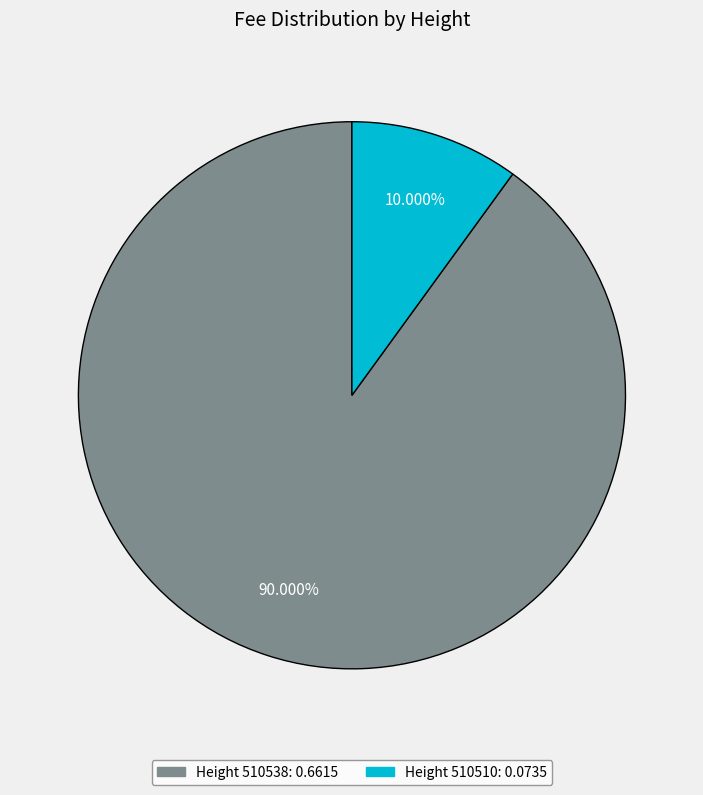

Is there a majority slice in this chart?

Yes